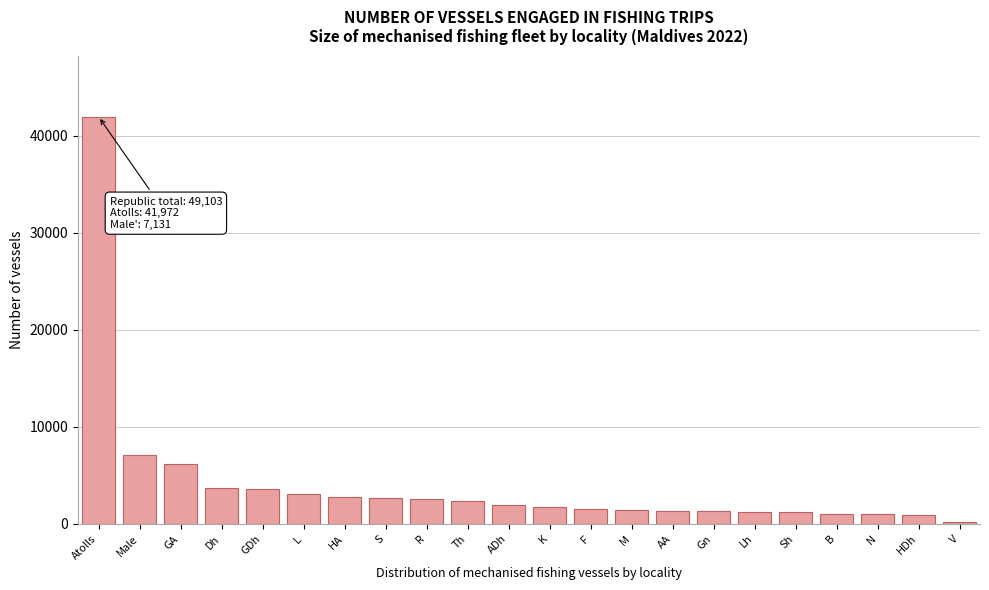

What is the change in value from L to AA?

-1751